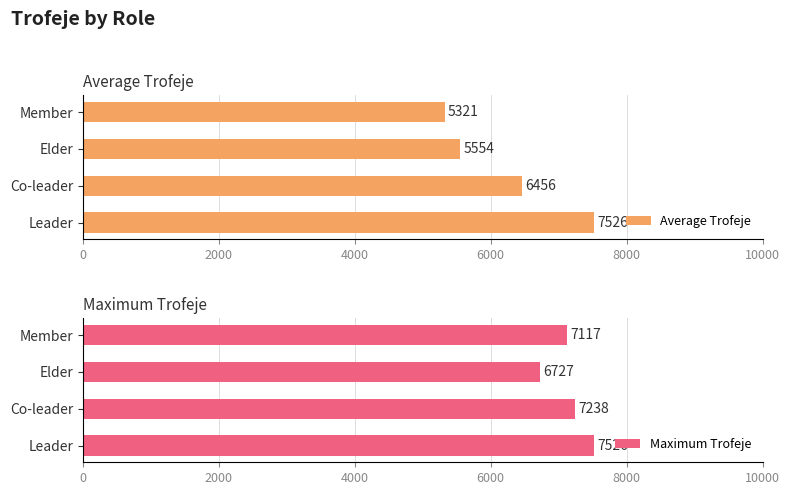

What is the value of the Maximum Trofeje bar at the 3rd from the left?

6727.0